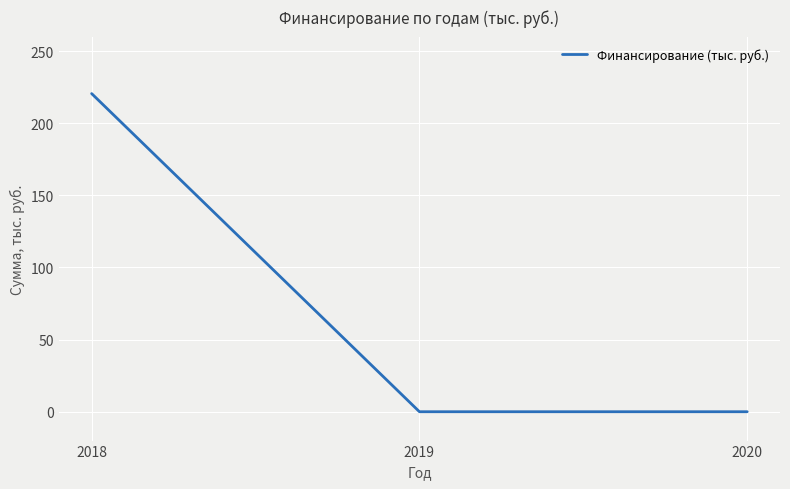

How many values exceed 0?

1